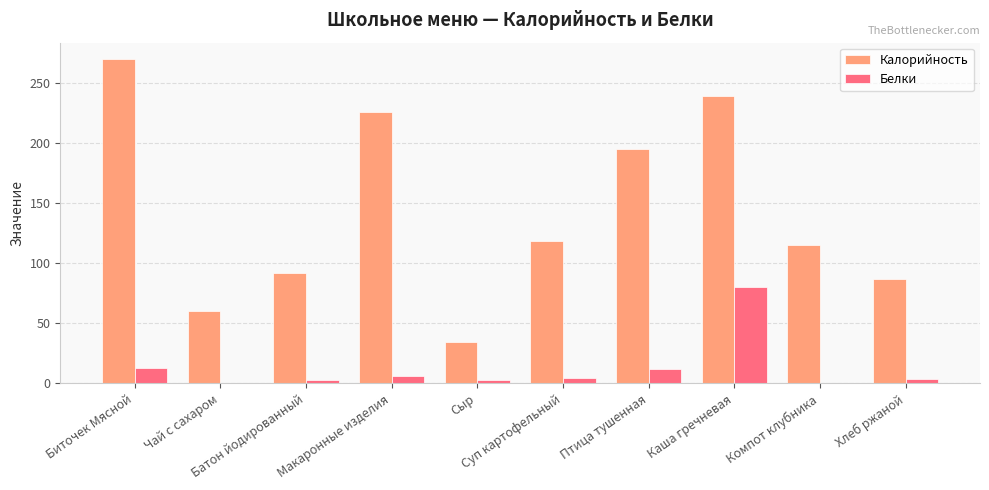

Which series has the largest total across all categories?

Калорийность